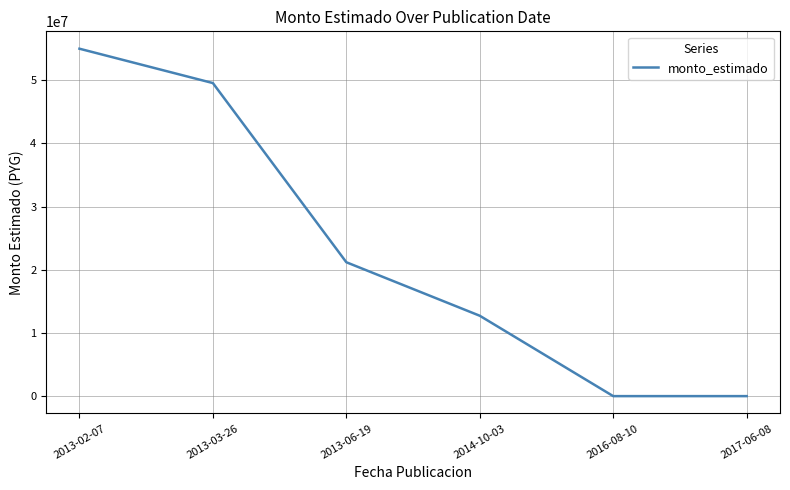

What is the greatest value displayed?

55000000